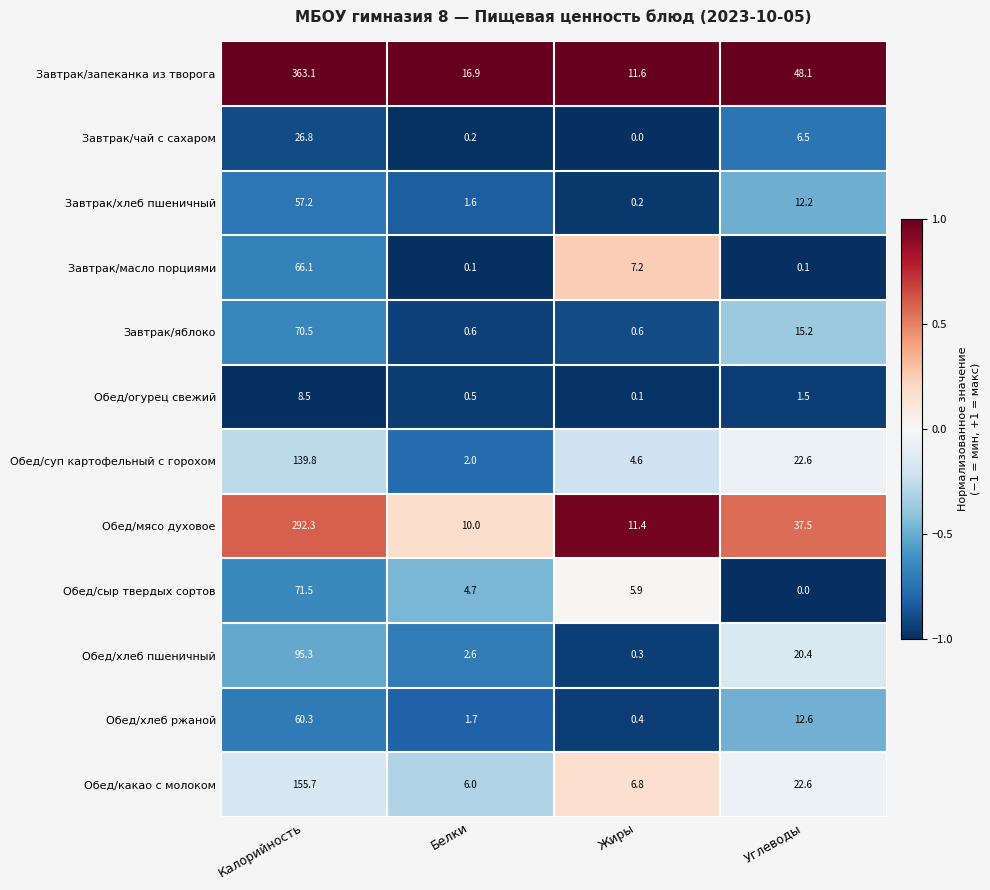

Is it true that Завтрак/чай с сахаром equals 0.0 at Жиры?

True